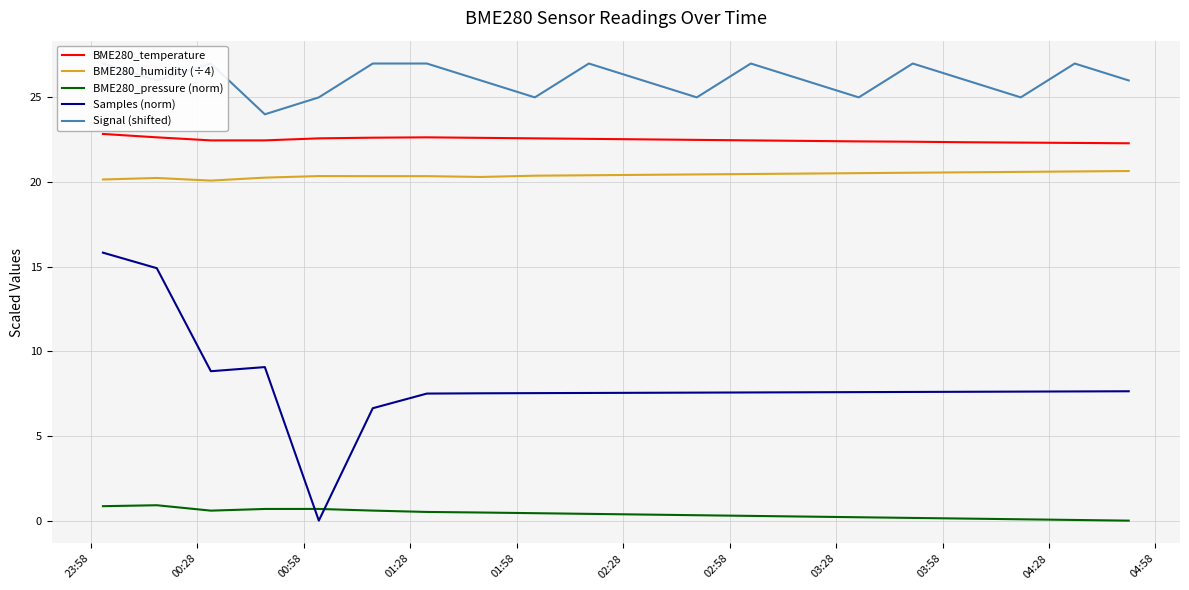

True or false: Samples (norm) and BME280_humidity (÷4) intersect in this chart.

False